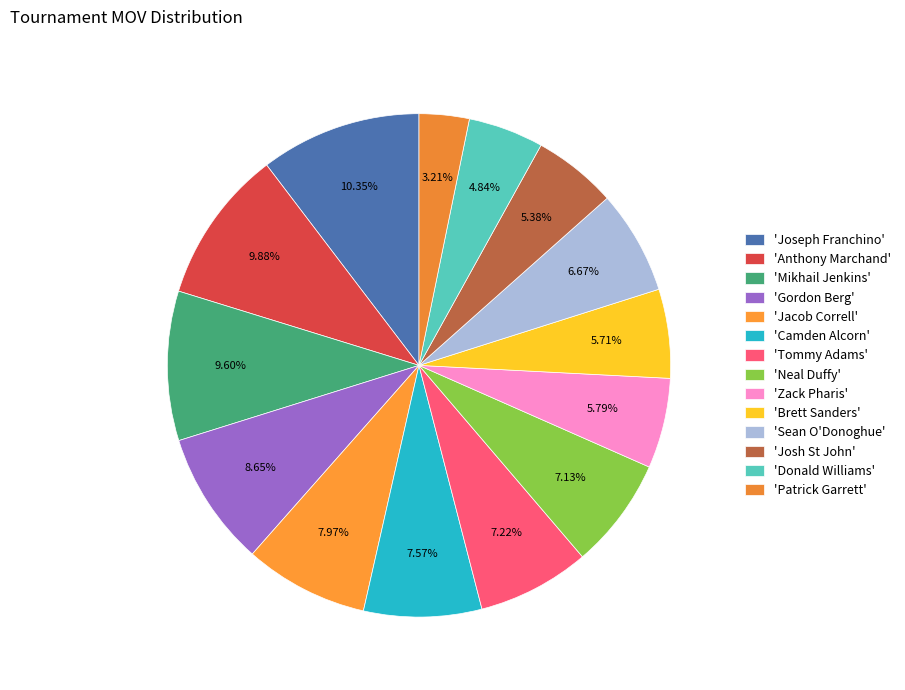

Rank the categories by value from lowest to highest.

Patrick Garrett, Donald Williams, Josh St John, Brett Sanders, Zack Pharis, Sean O'Donoghue, Neal Duffy, Tommy Adams, Camden Alcorn, Jacob Correll, Gordon Berg, Mikhail Jenkins, Anthony Marchand, Joseph Franchino